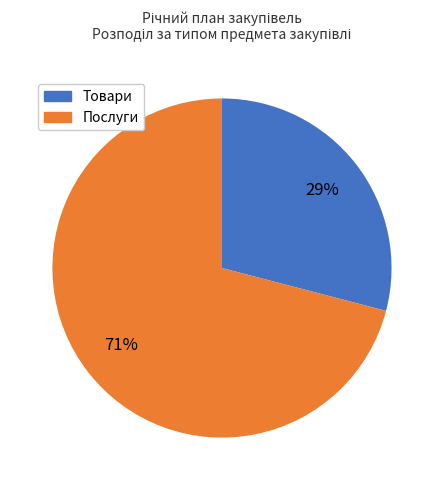

Is there any slice that represents more than half of the pie?

Yes